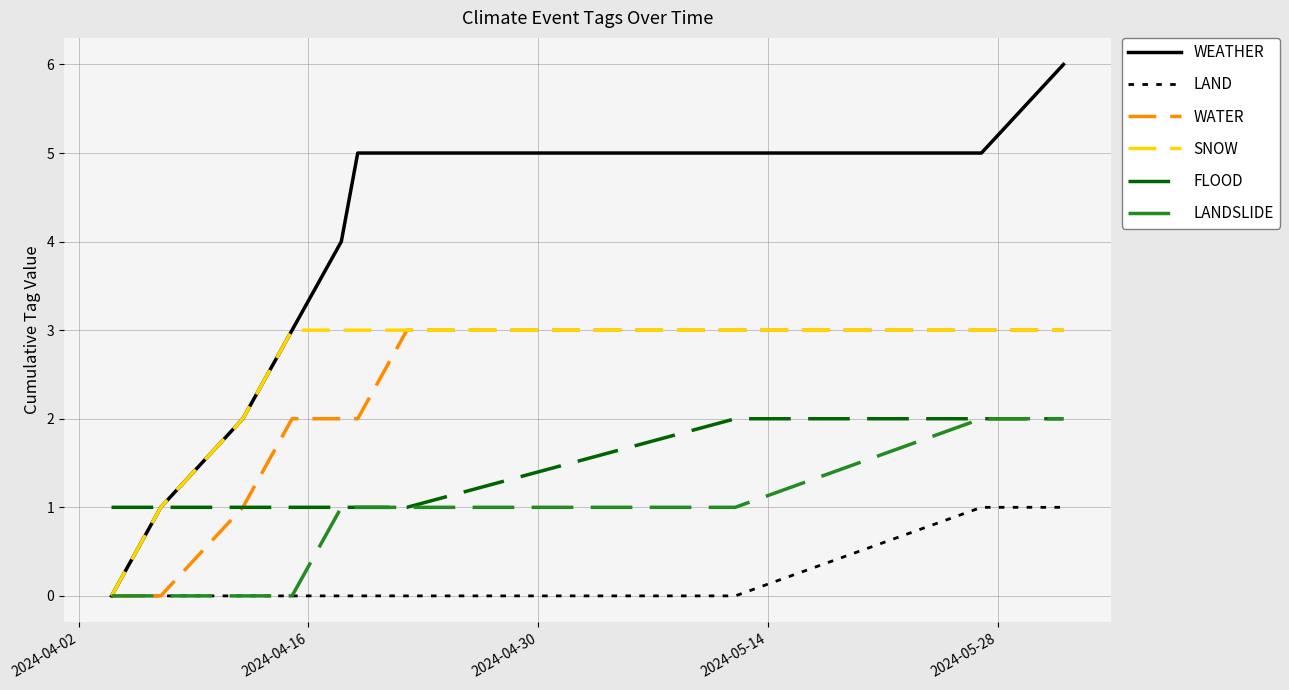

Which series has the largest total across all categories?

WEATHER